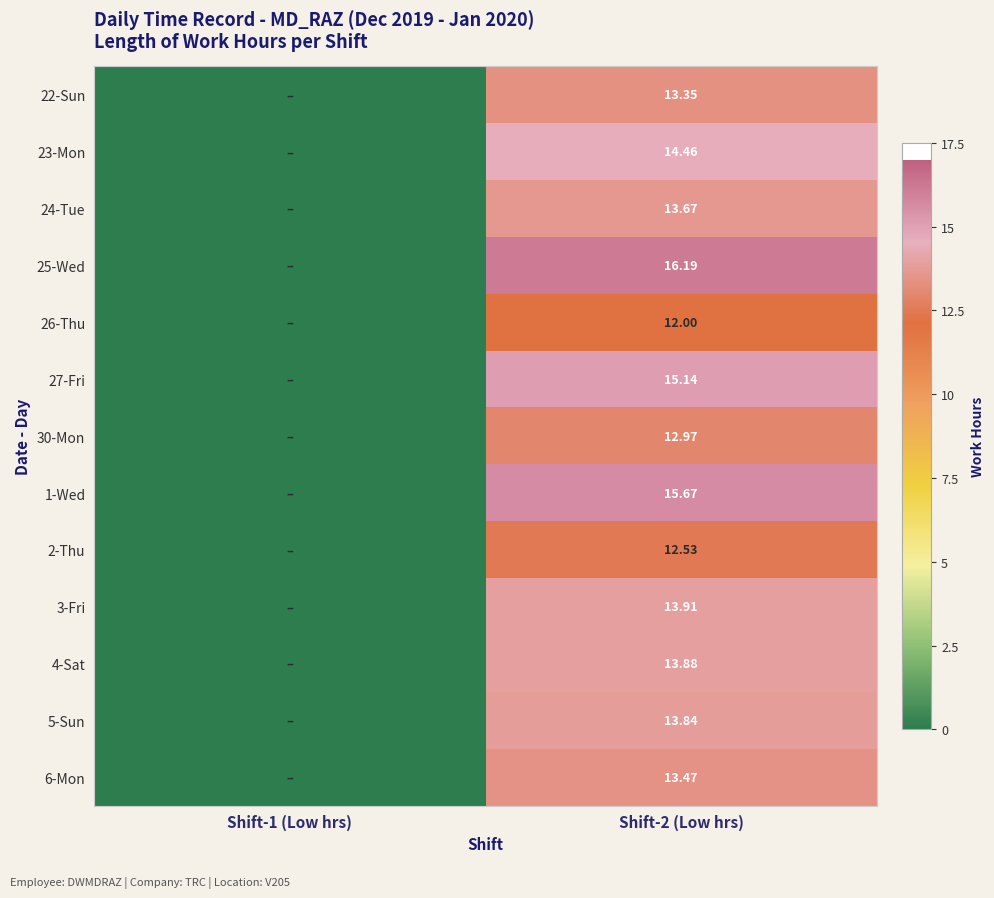

Which series has the largest total across all categories?

25-Wed